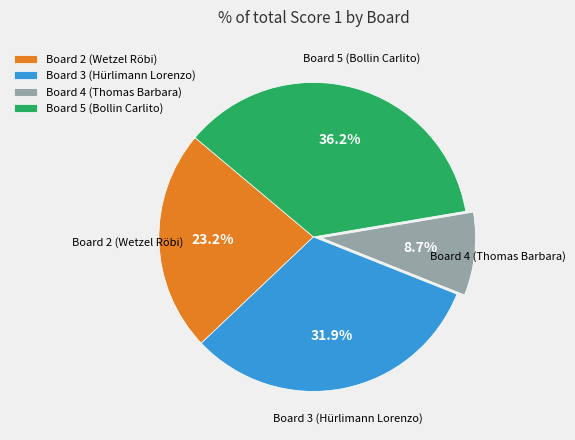

Which category has the smallest portion of the pie?

Board 4 (Thomas Barbara)